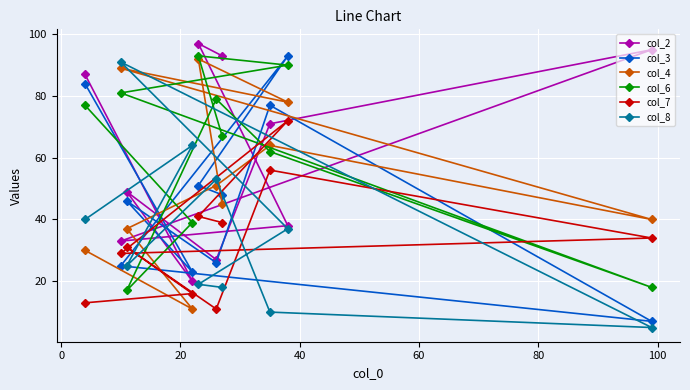

How many interior local valleys does the col_8 series have?

2